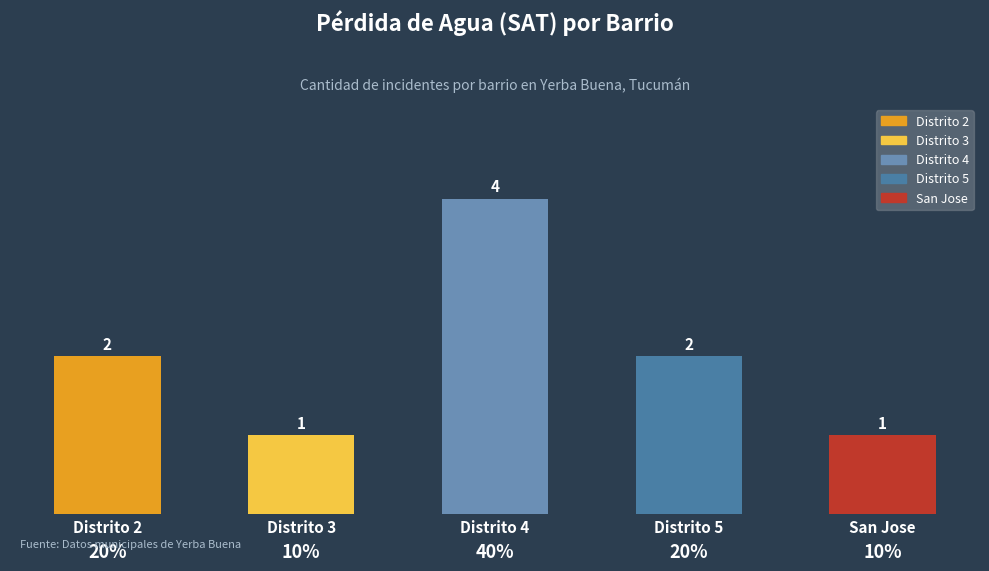

The chart shows a value of 1 at Distrito 3. True or false?

True